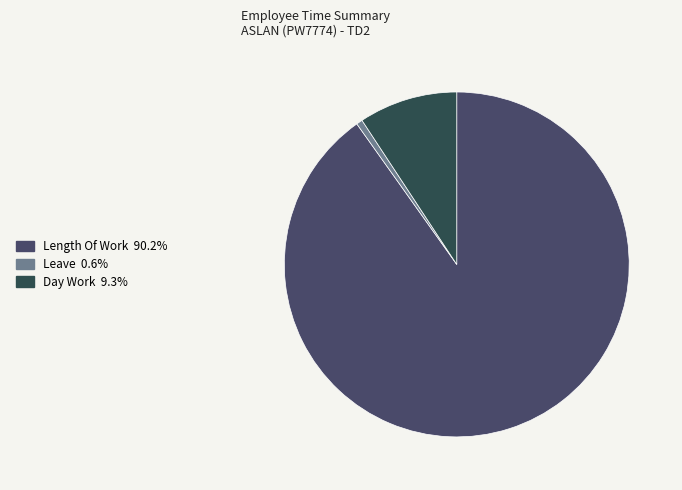

What is the largest slice in the pie chart?

Length Of Work